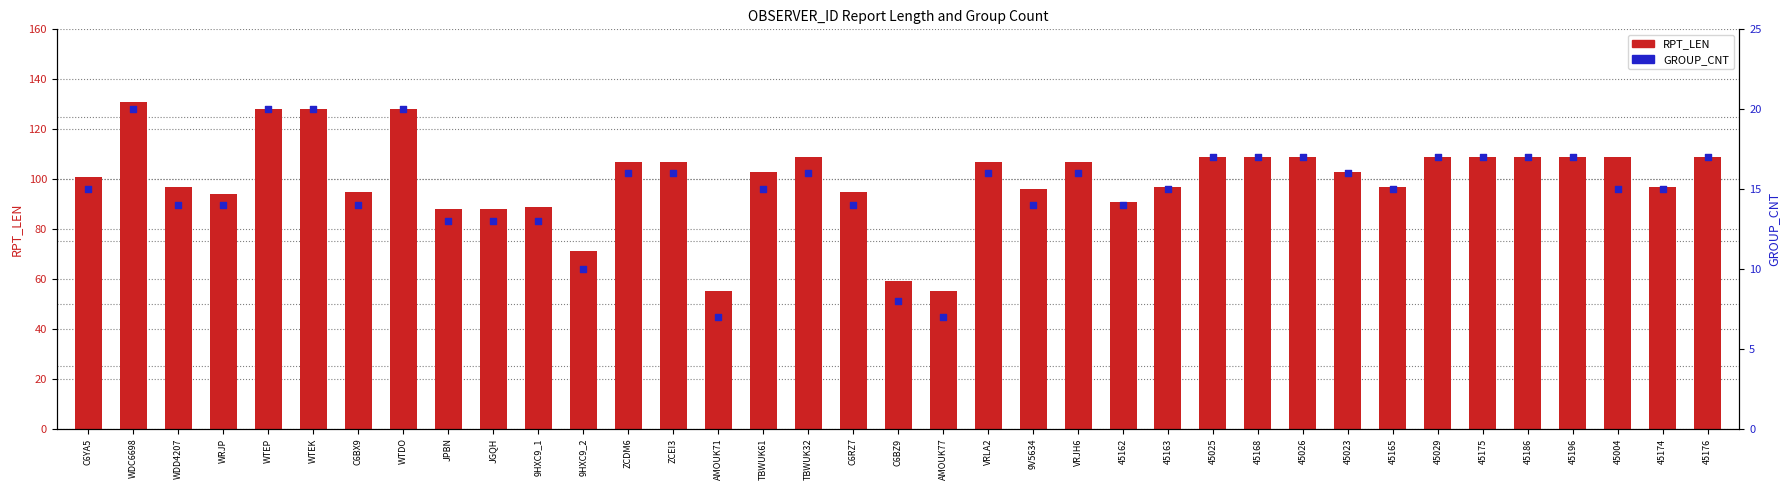

Which series reaches the minimum Y coordinate?

GROUP_CNT